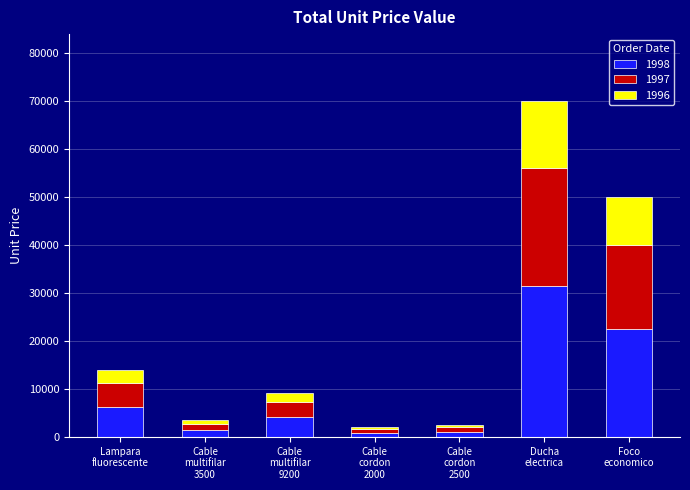

What are all the series names shown in the legend?

1998, 1997, 1996